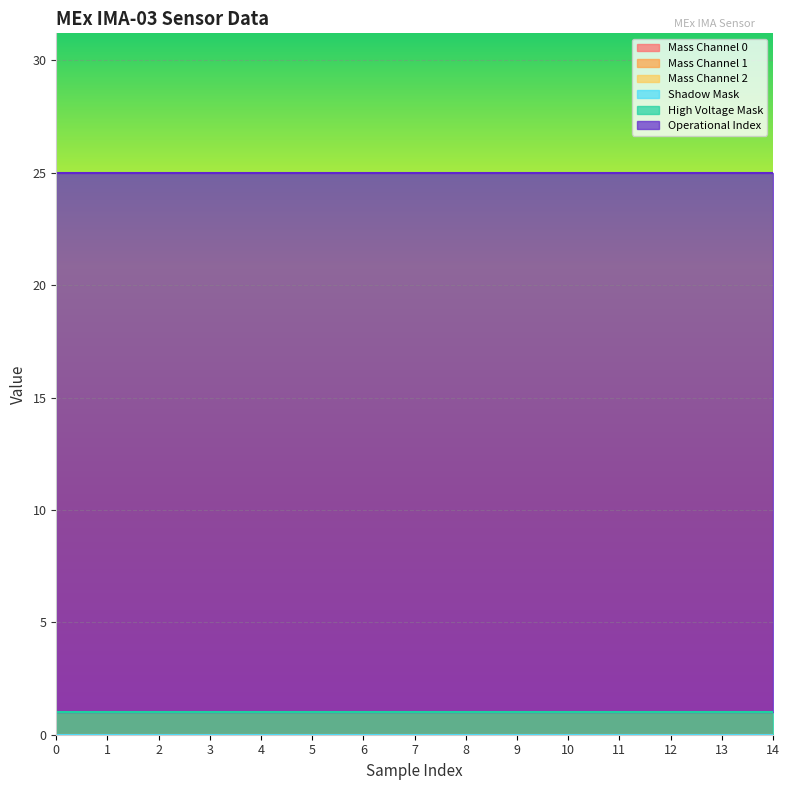

What is the total value across all series at 8?

25